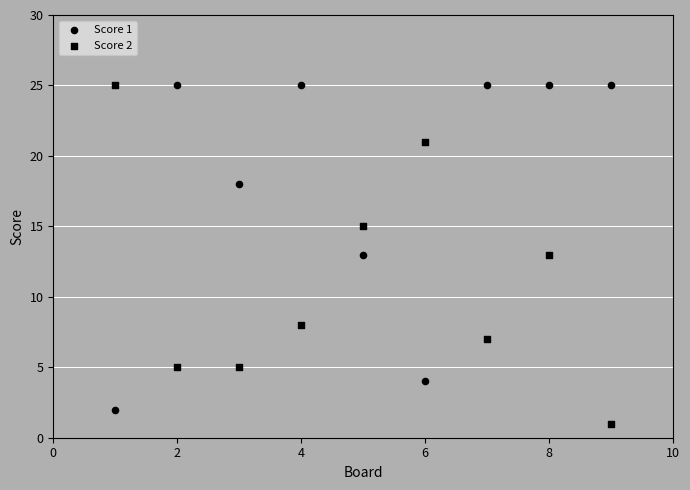

How many data points are displayed?

18